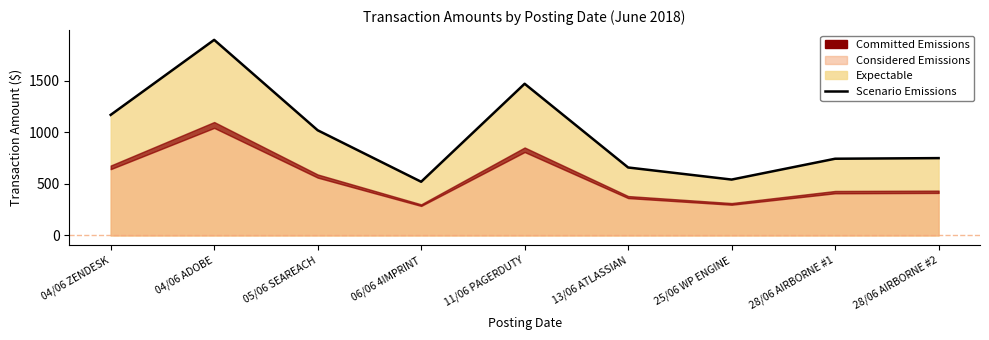

What is the average value?

974.7